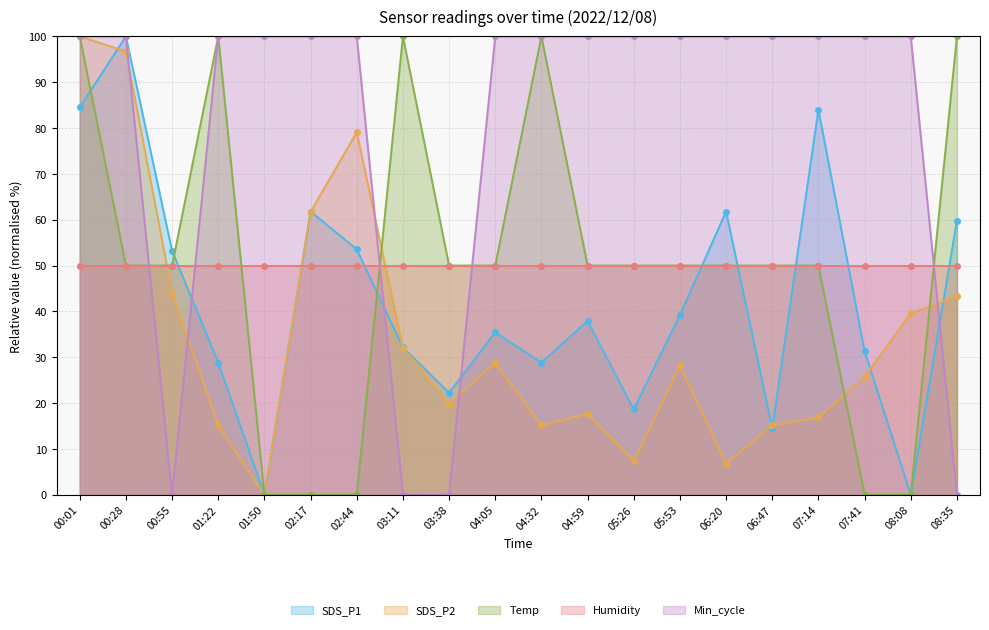

Where is the first local minimum for SDS_P1?

01:50